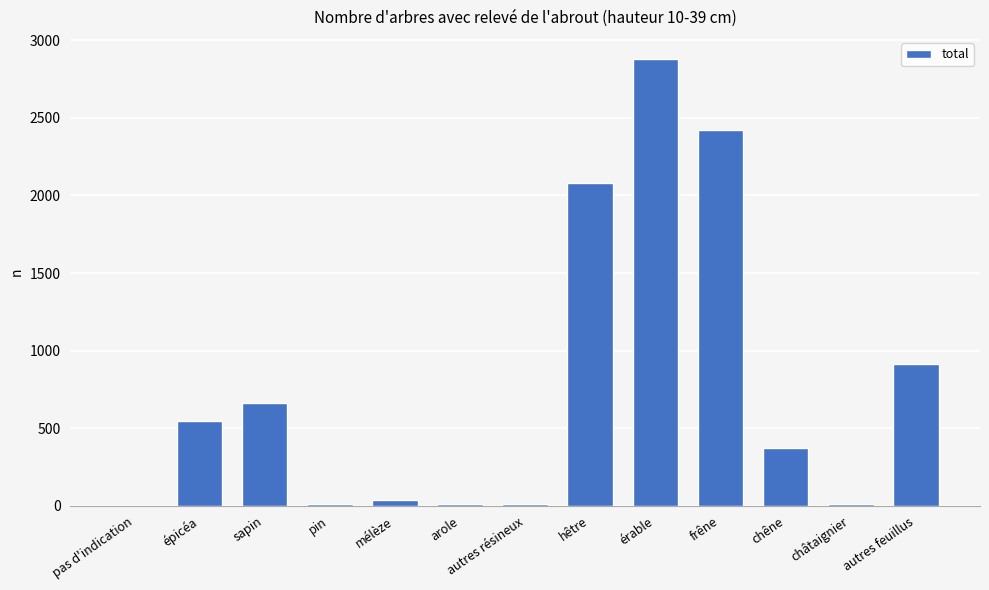

Count the number of data series in this chart.

1